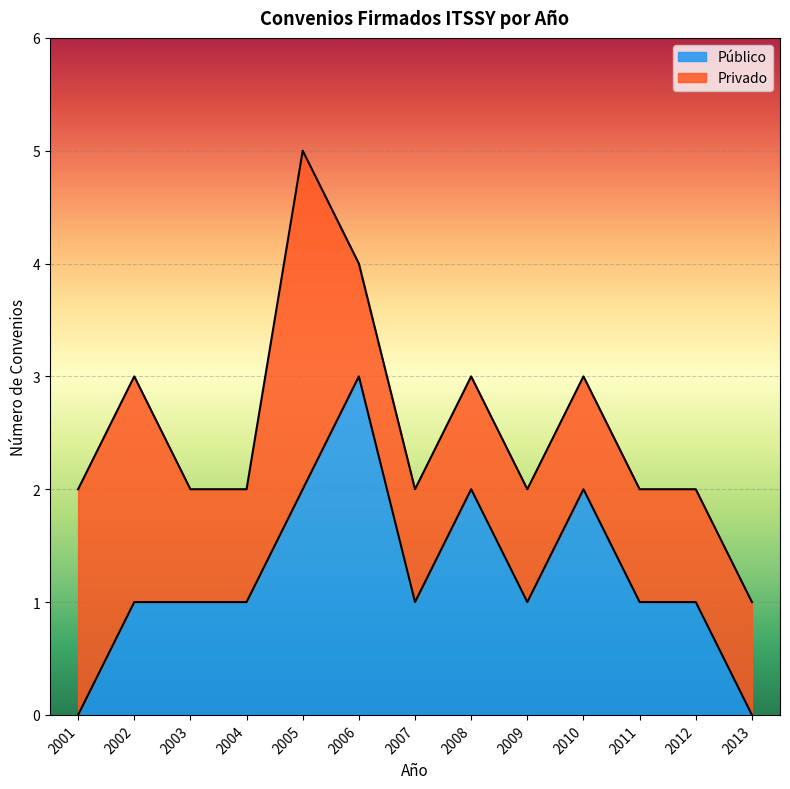

What is the value of the 4th point from the left?

1